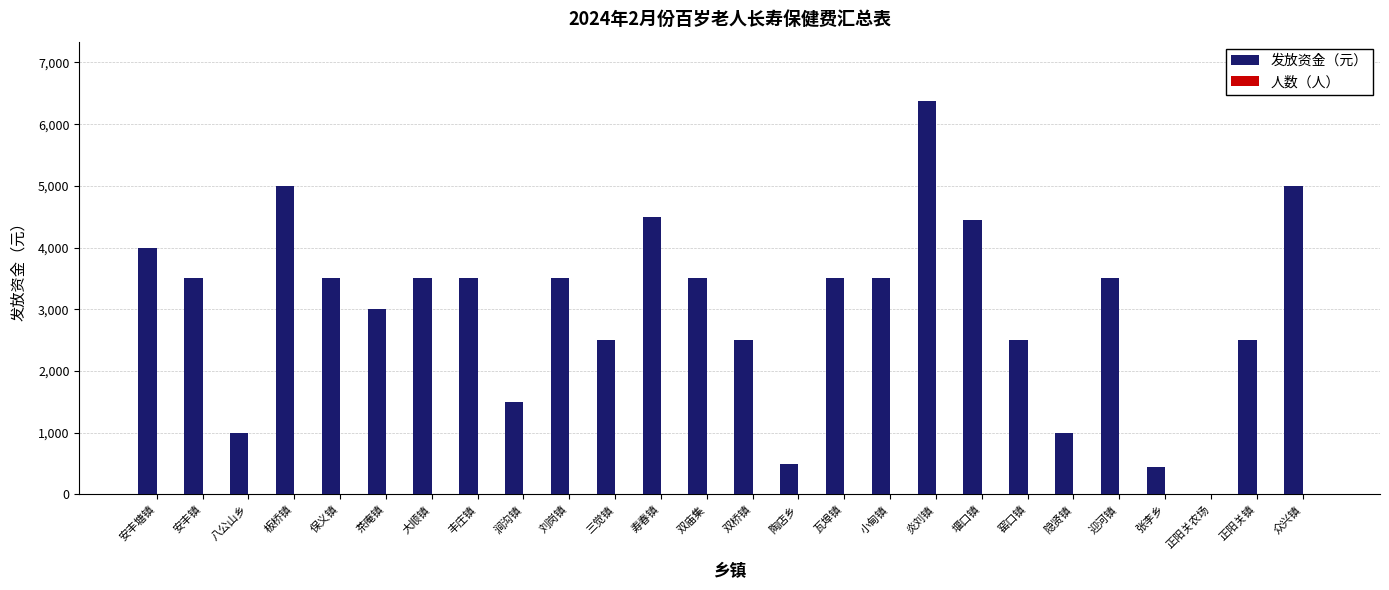

At which category is the sum across all series the highest?

炎刘镇